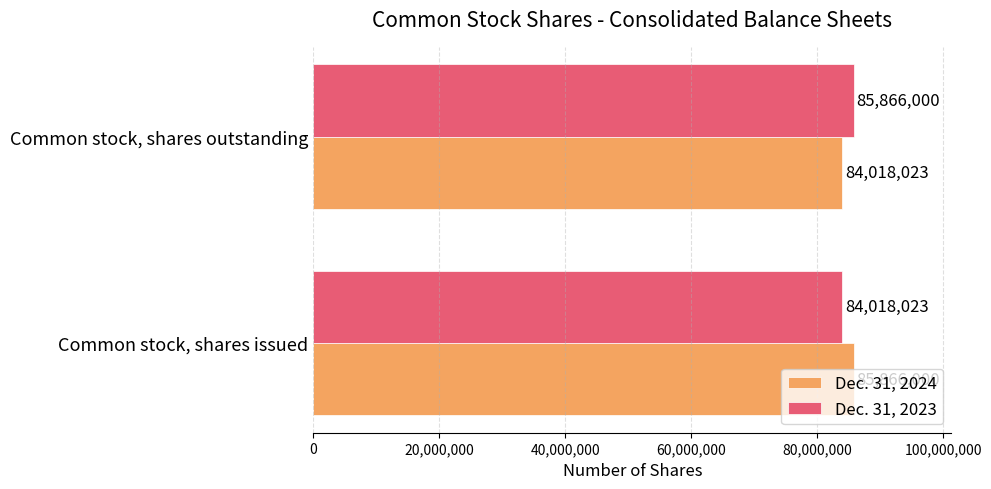

What is the difference between the Dec. 31, 2024 values at Common stock, shares issued and Common stock, shares outstanding?

1847977